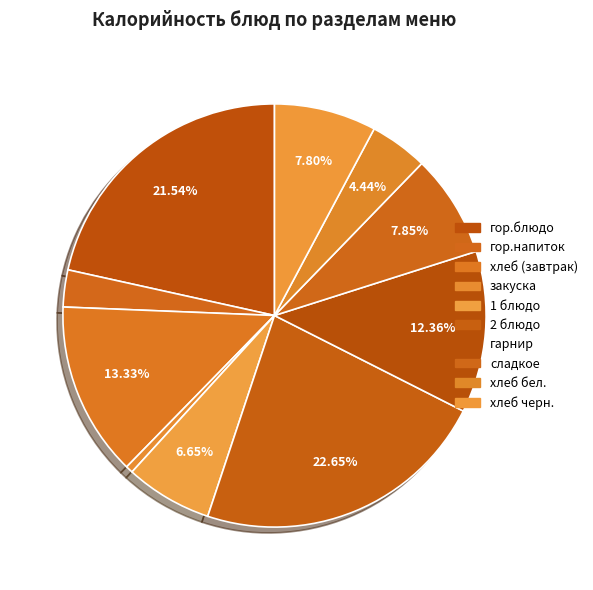

Does any single category account for the majority?

No